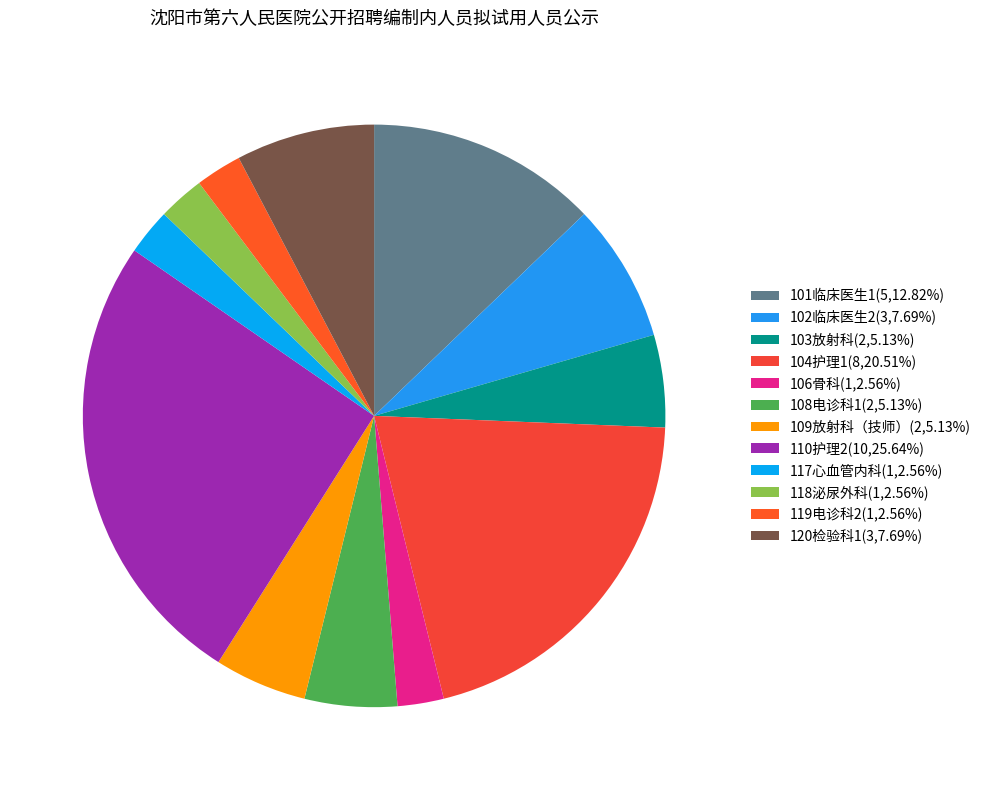

How many slices are in this pie chart?

12